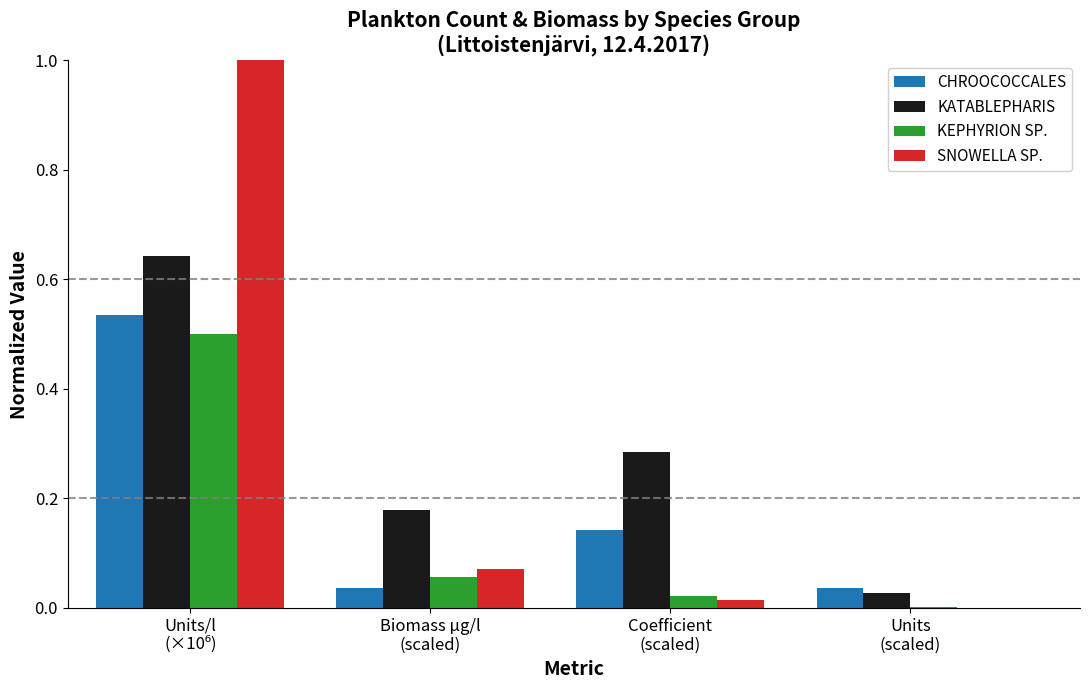

What is the sum of all SNOWELLA SP. values?

1.1